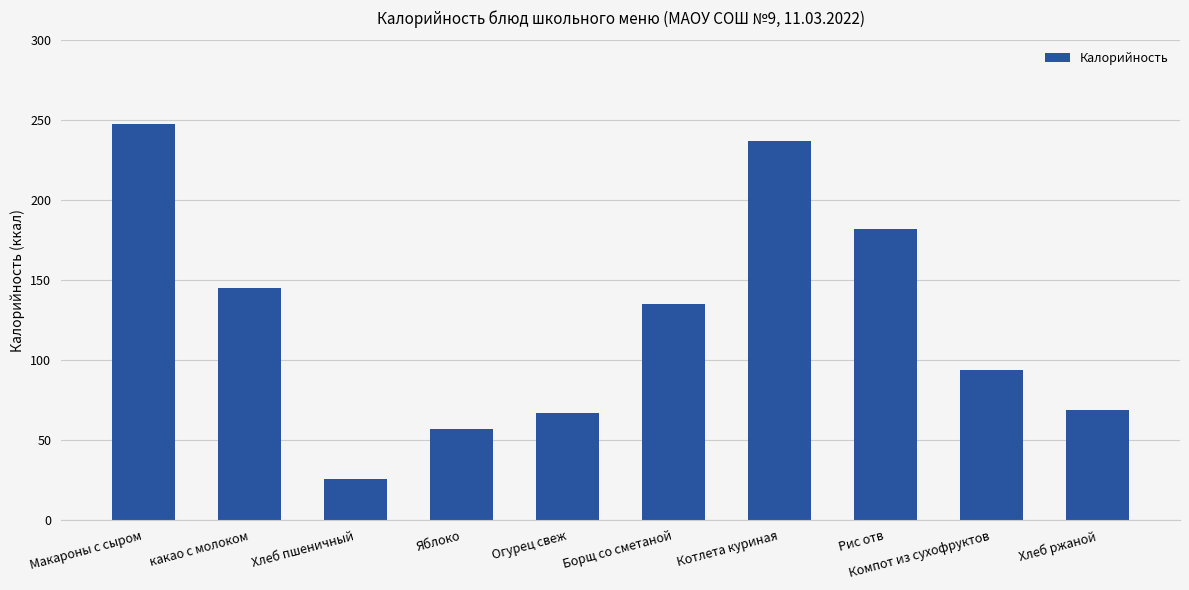

Reading left to right, extract all data points from this chart.

Макароны с сыром=248	какао с молоком=145	Хлеб пшеничный=26	Яблоко=57	Огурец свеж=67	Борщ со сметаной=135	Котлета куриная=237	Рис отв=182	Компот из сухофруктов=94	Хлеб ржаной=69